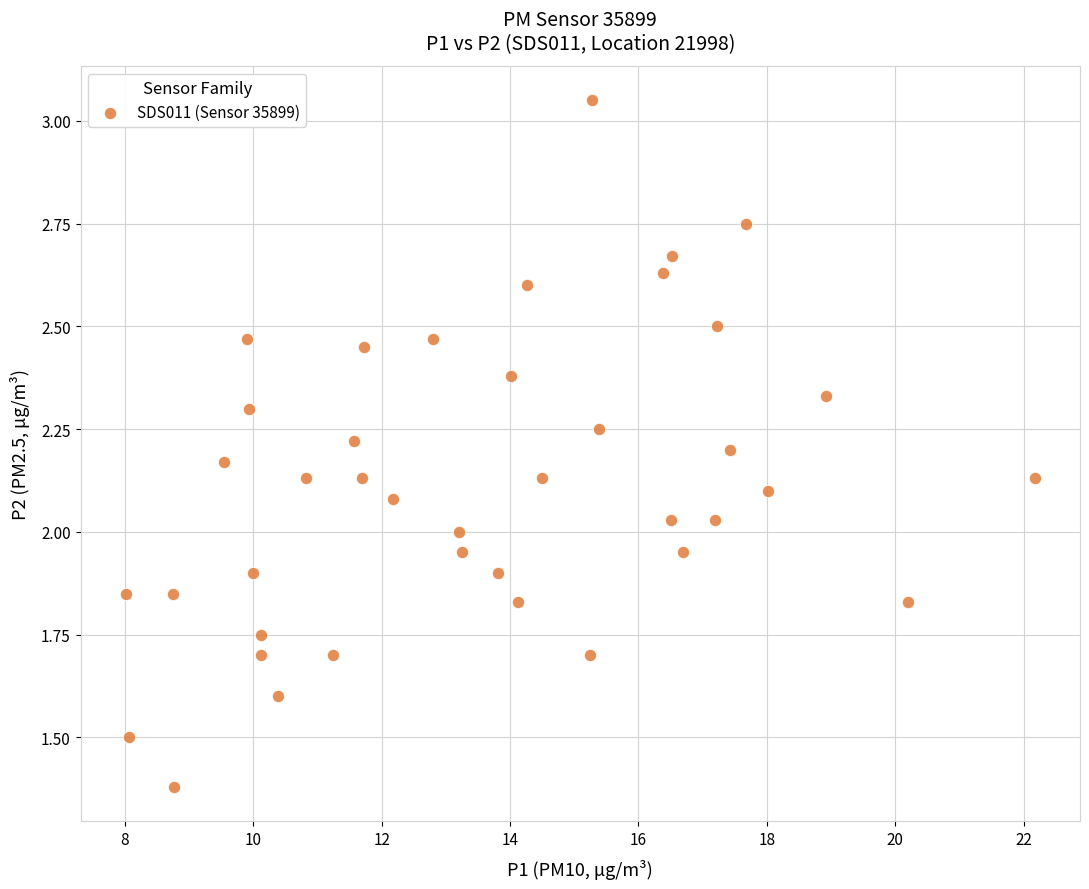

What is the range of Y values (max minus min)?

1.7